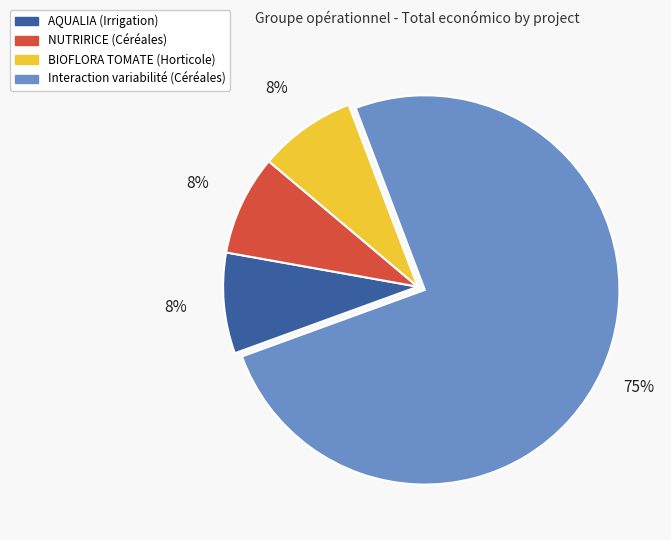

Is there any slice that represents more than half of the pie?

Yes